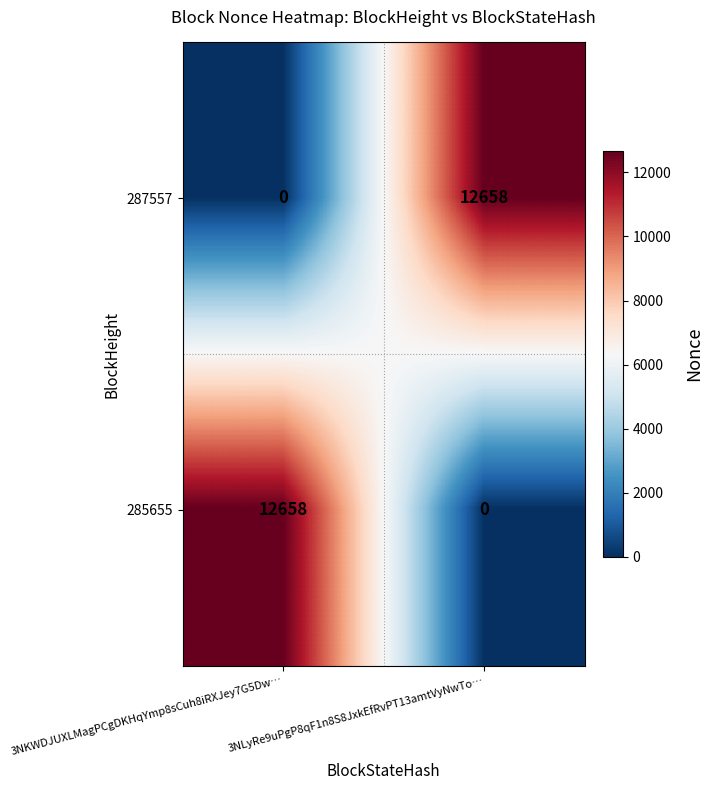

What is the total value across all series at 3NLyRe9uPgP8qF1n8S8JxkEfRvPT13amtVyNwTo…?

12658